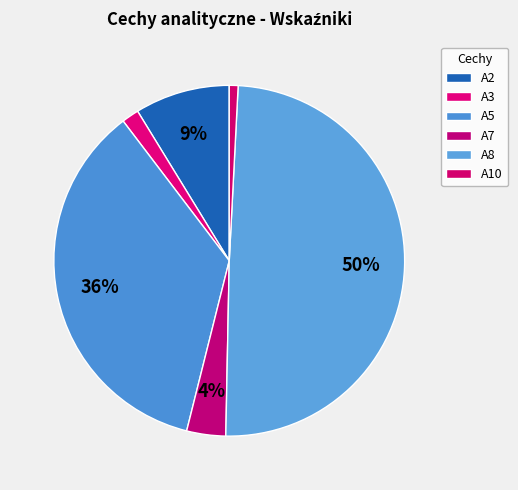

How many segments does this pie chart have?

6